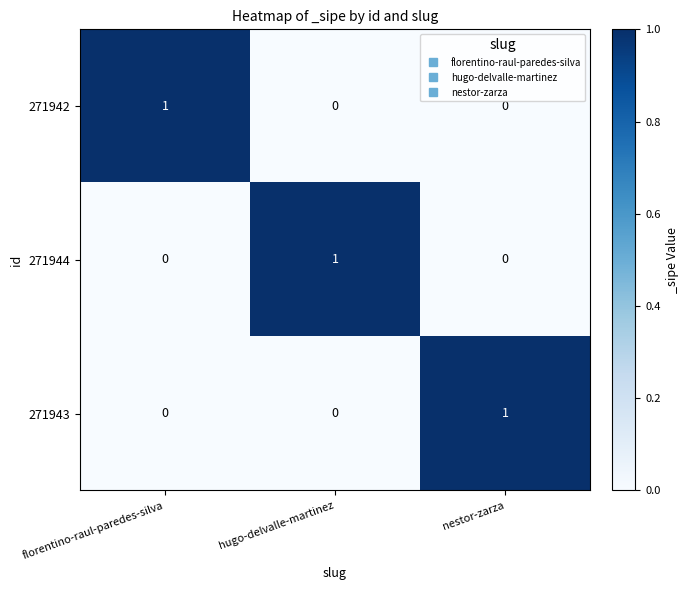

Count the 271944 values in the range 0 to 1.

3